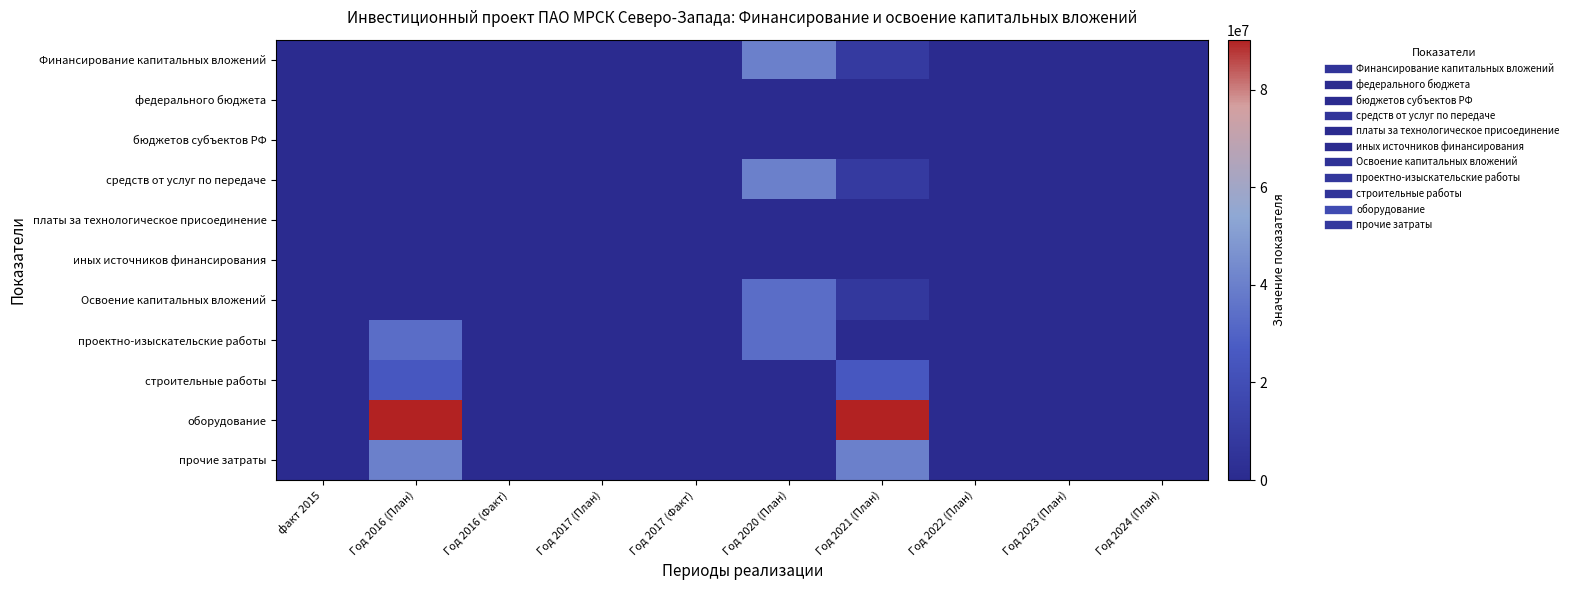

Which series has the widest spread of values?

оборудование